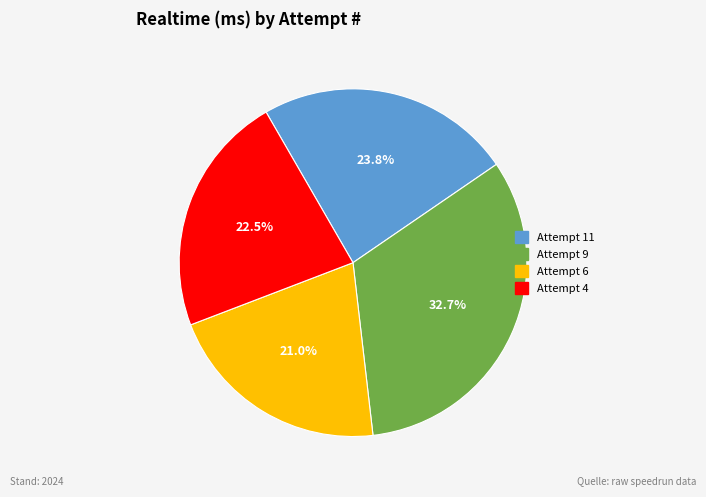

Rank the categories by value from highest to lowest.

Attempt 9, Attempt 11, Attempt 4, Attempt 6